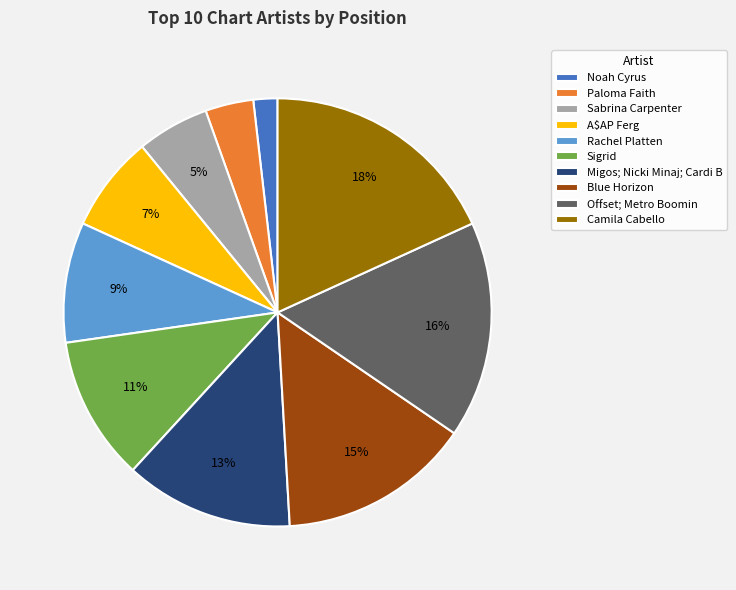

Is the sum of Paloma Faith and Sigrid greater than half?

No